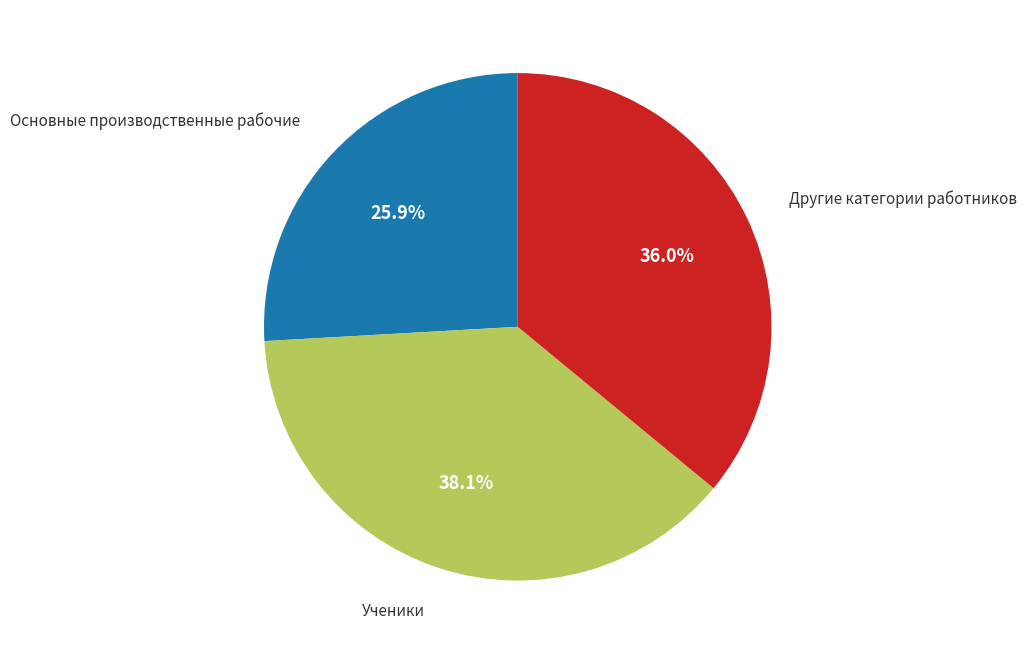

Does any single category account for the majority?

No